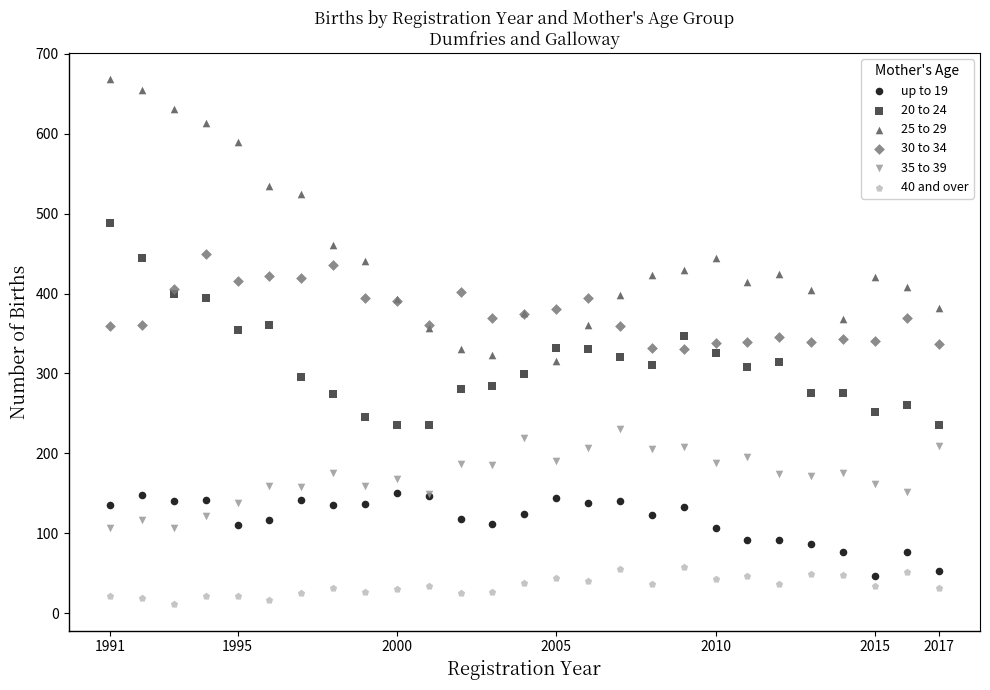

Which series contains the lowest Y value?

40 and over